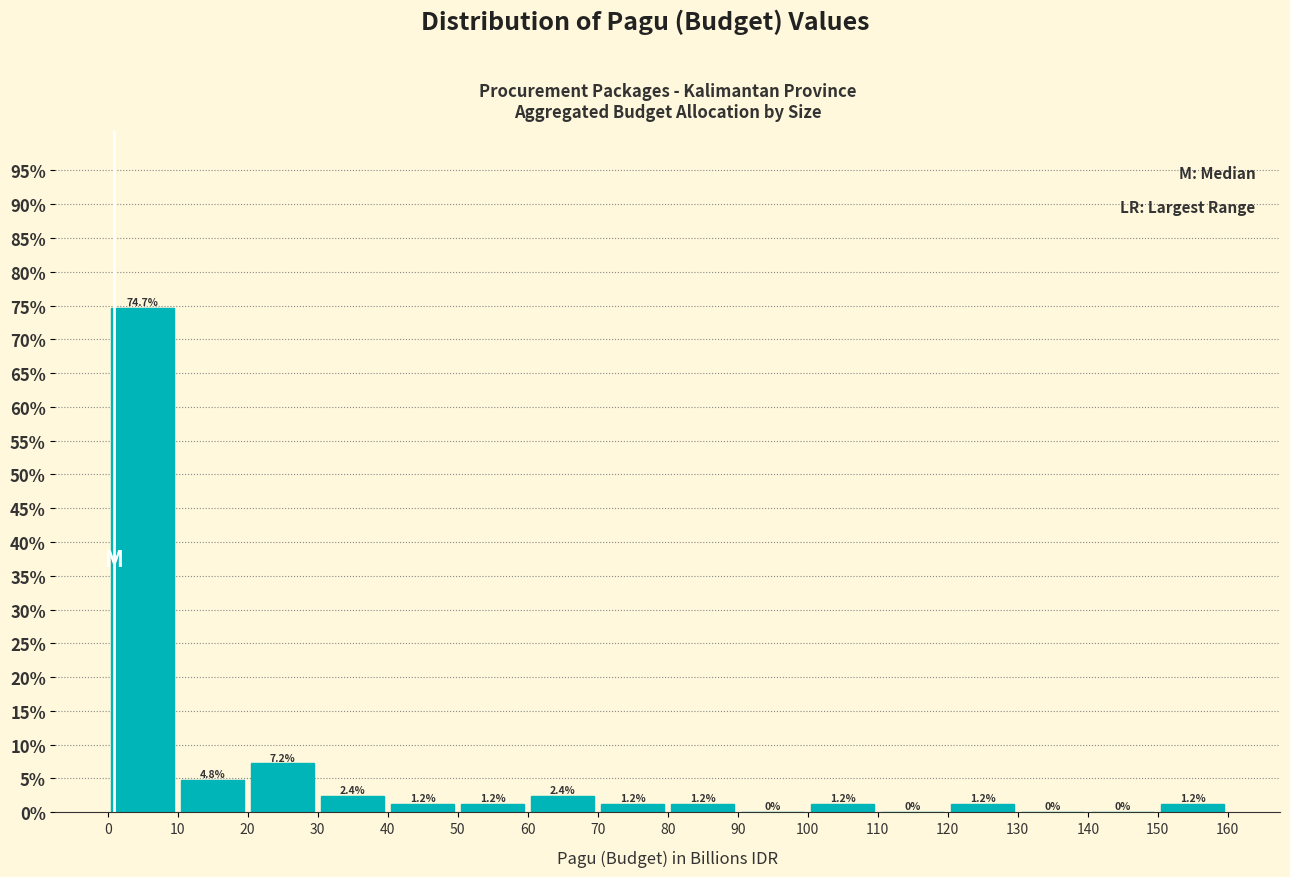

Over which range of the x-axis is the bar tallest?

0 to 10